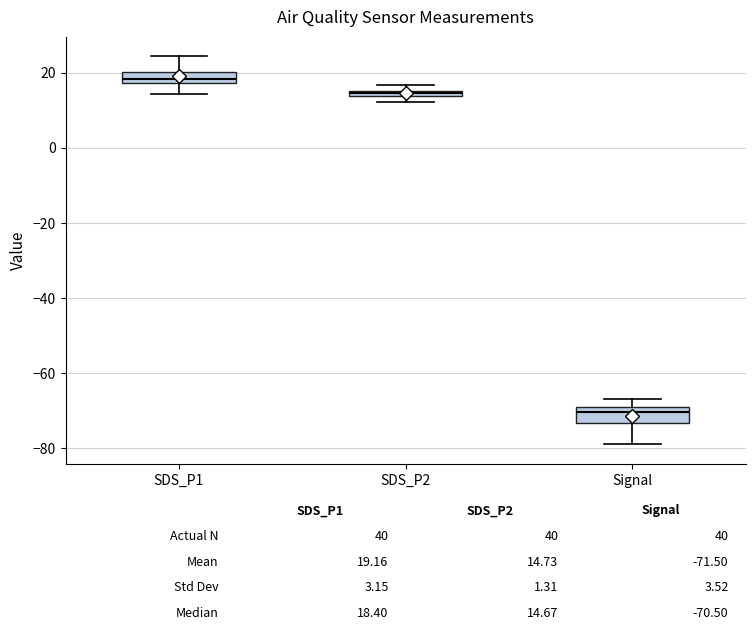

Which box has the lowest median line?

Signal